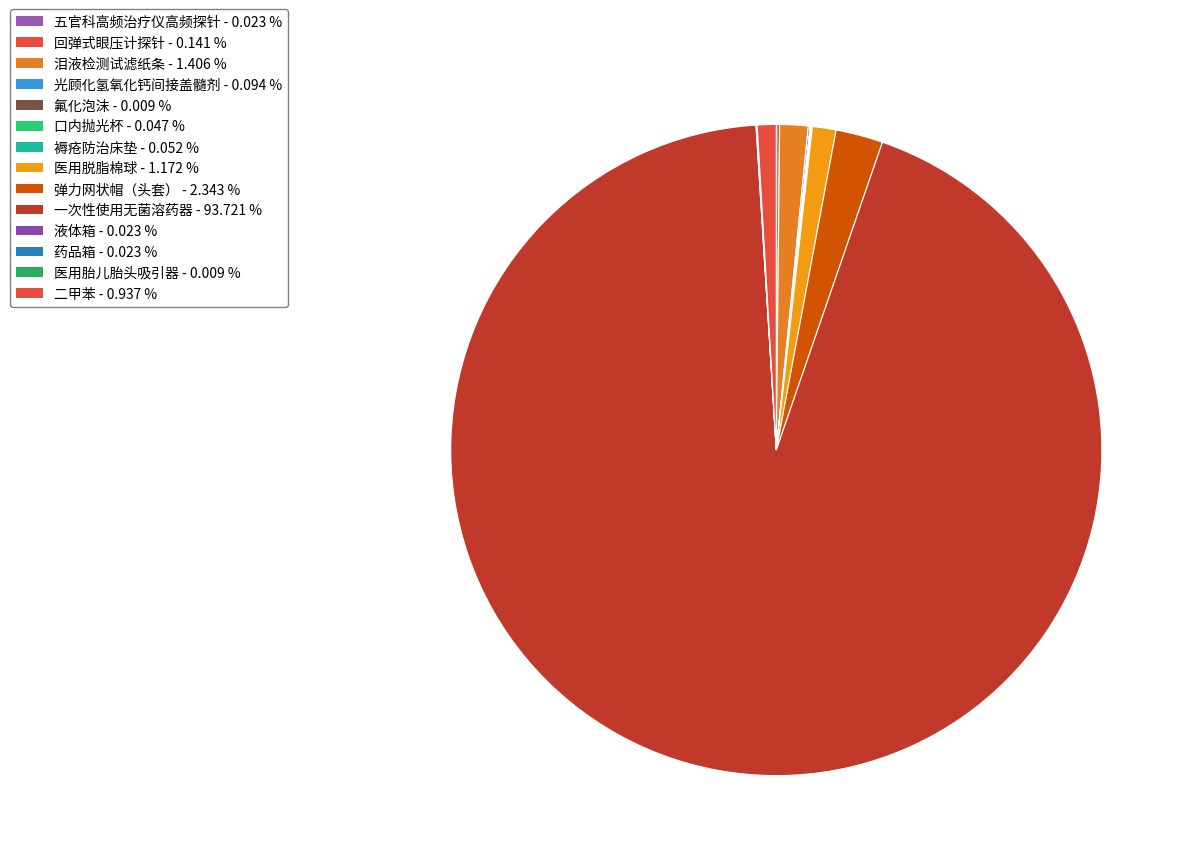

To the nearest percent, what is the average slice percentage?

7%